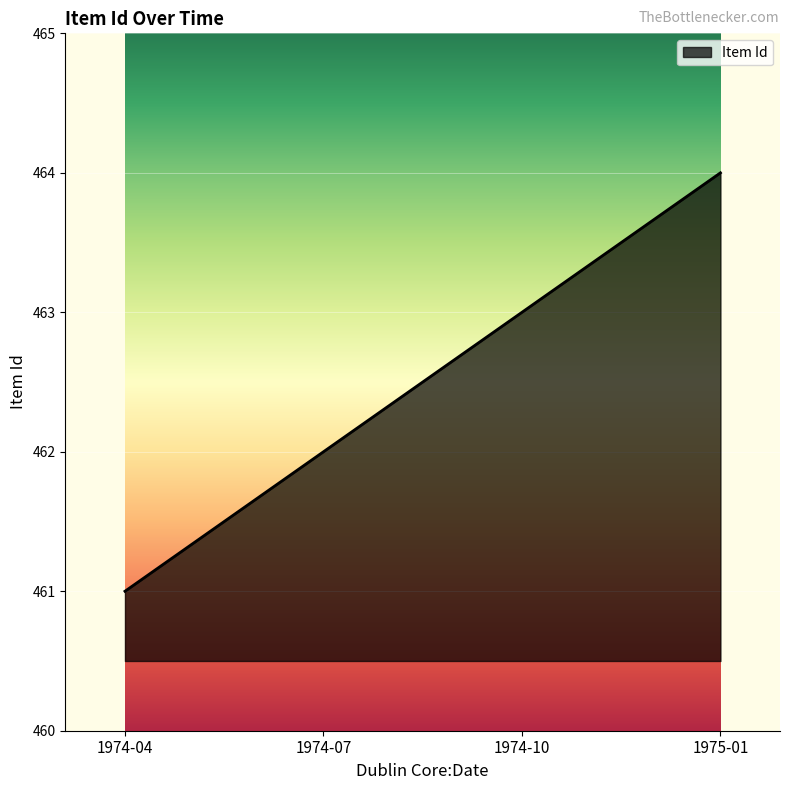

How many values are below 463?

2